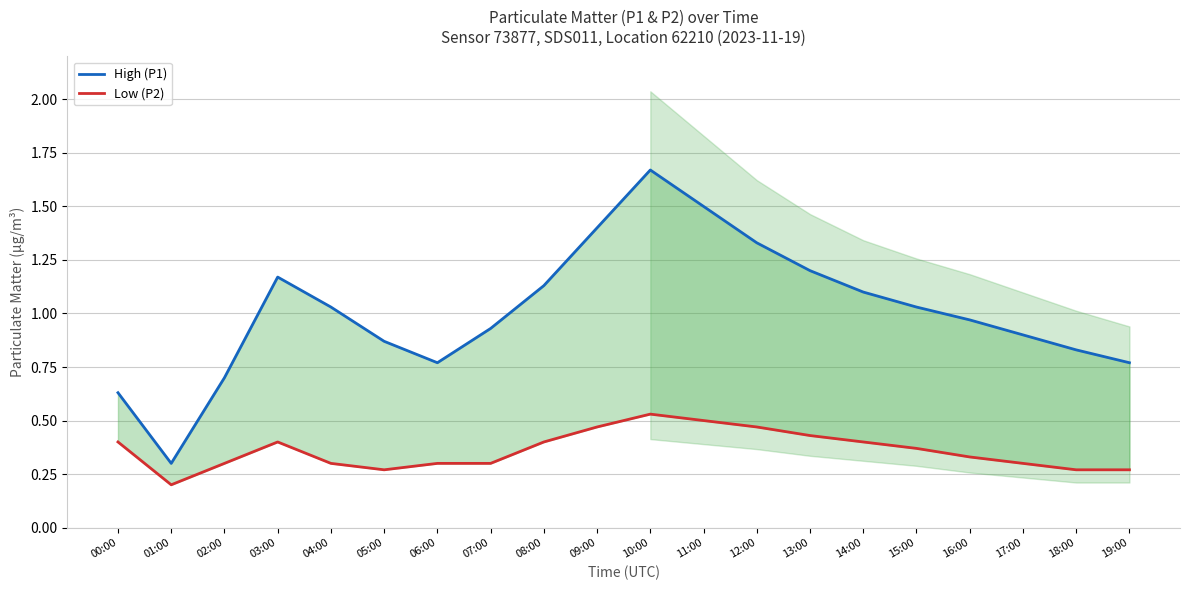

At which label is Low (P2) closest to 0?

01:00